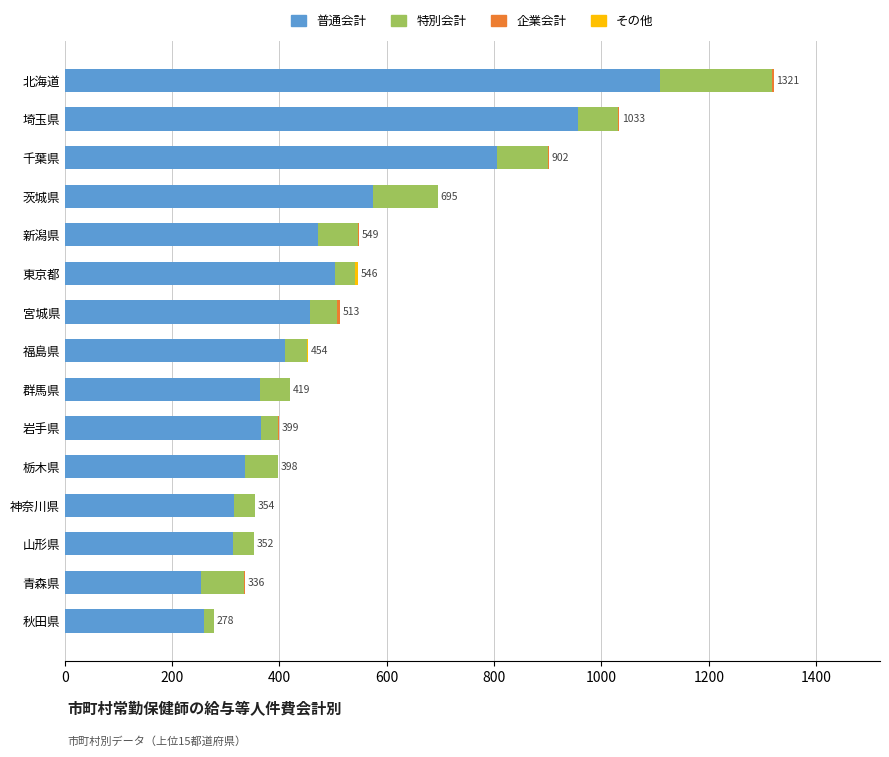

At which category is the sum across all series the highest?

北海道